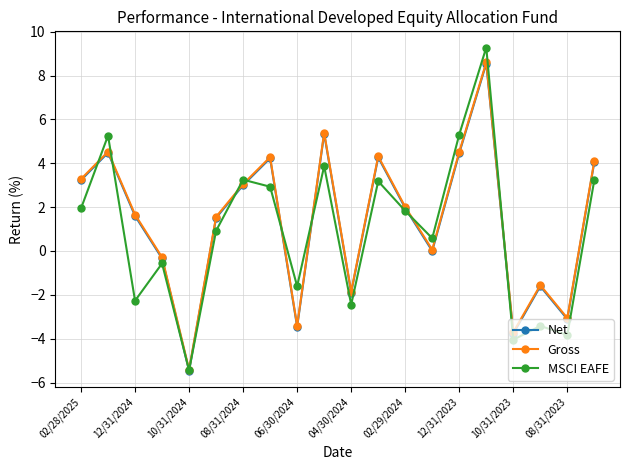

How many interior local peaks does the Net series have?

6